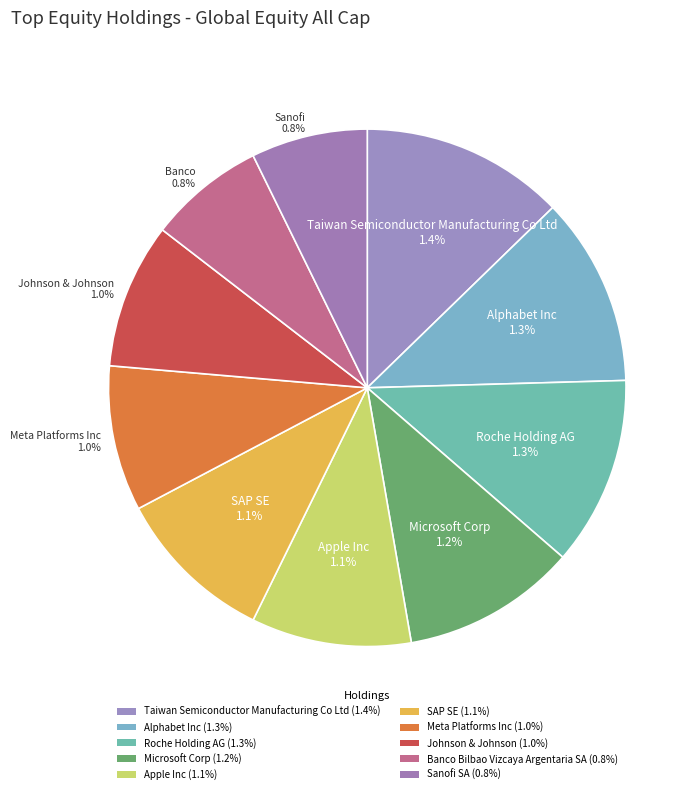

To the nearest percent, what percentage of the pie is Johnson & Johnson?

9%